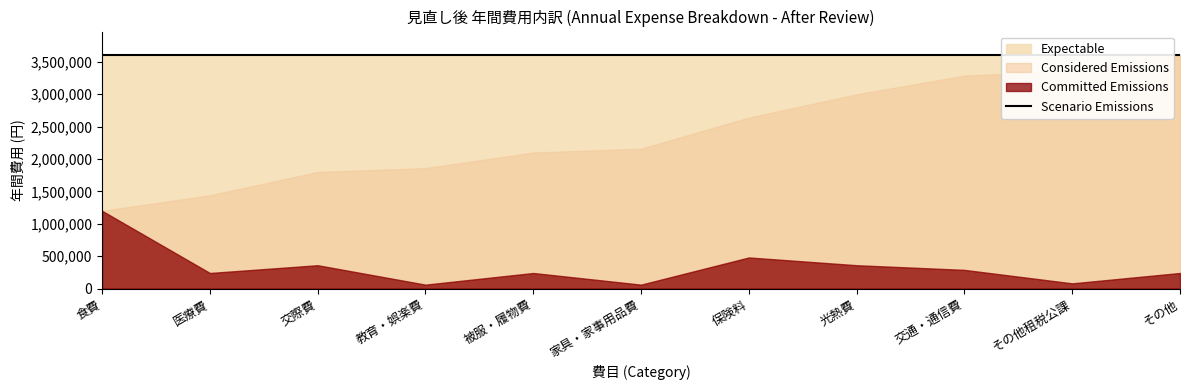

Between 保険料 and 医療費, which is larger?

保険料